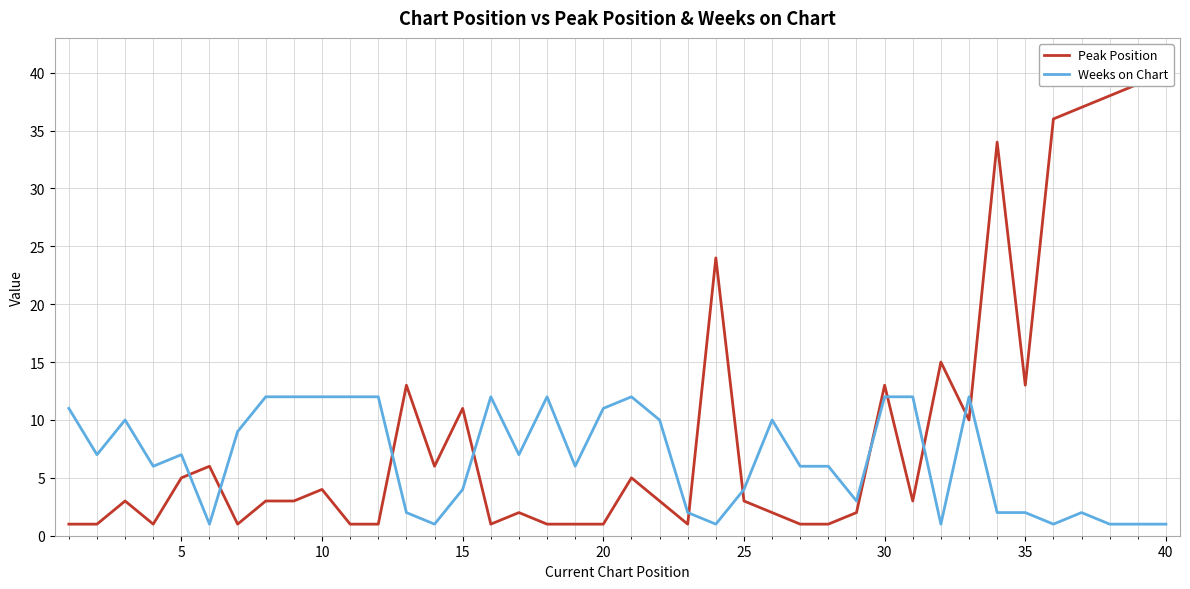

True or false: Peak Position has a value of 3 at 20.

False